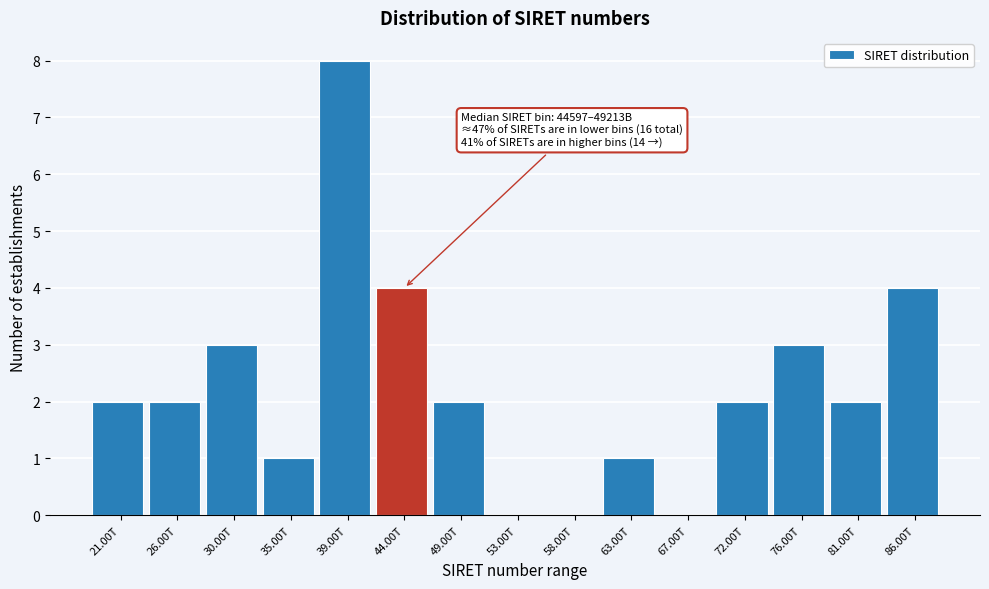

Reading left to right, extract all data points from this chart.

21.00T=2	26.00T=2	30.00T=3	35.00T=1	39.00T=8	44.00T=4	49.00T=2	53.00T=0	58.00T=0	63.00T=1	67.00T=0	72.00T=2	76.00T=3	81.00T=2	86.00T=4